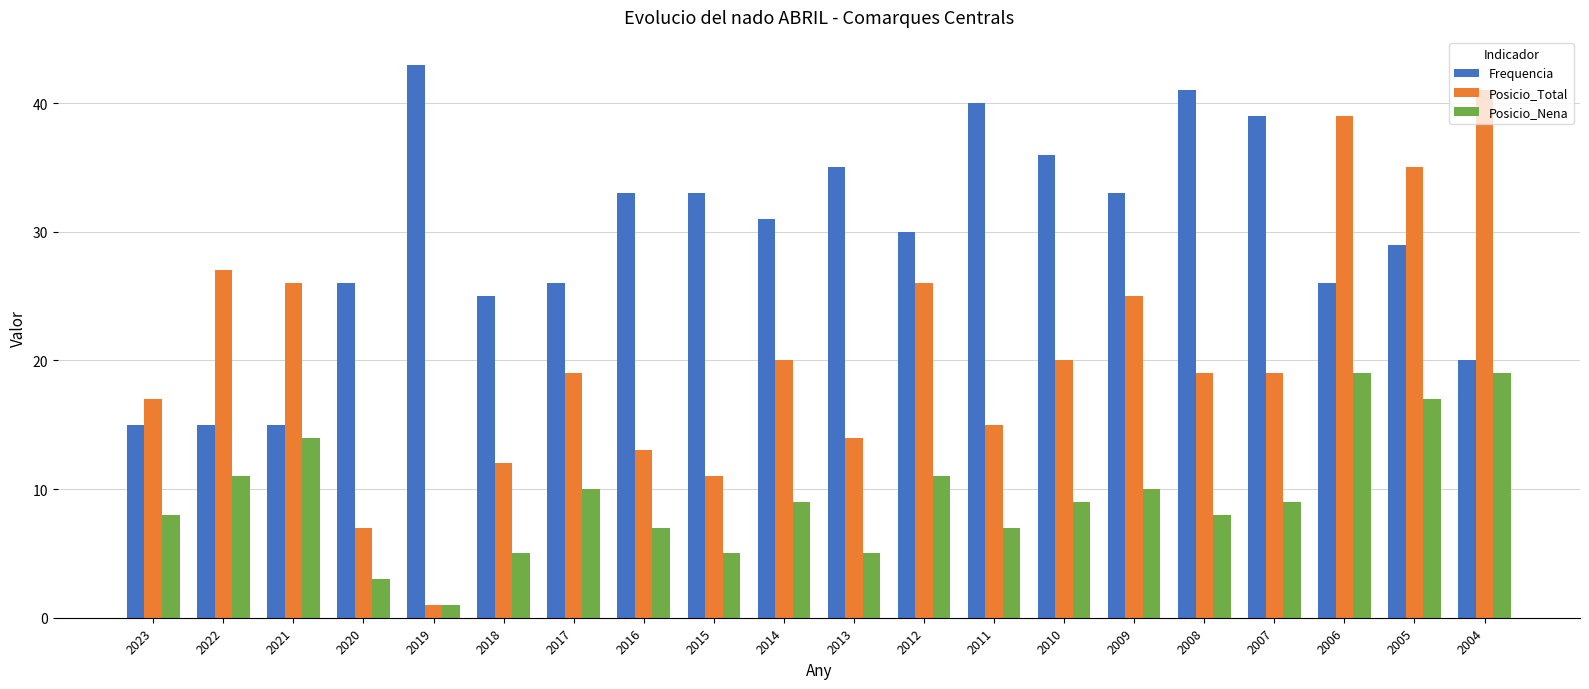

List the series in order of their overall mean, lowest first.

Posicio_Nena, Posicio_Total, Frequencia